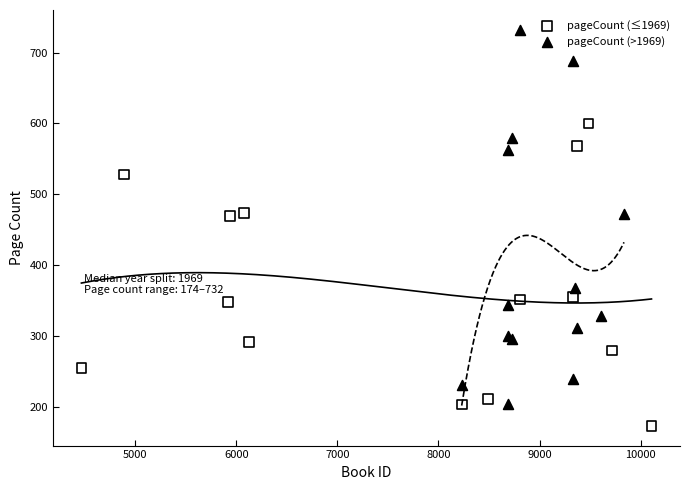

Which series contains the highest Y value?

pageCount (>1969)